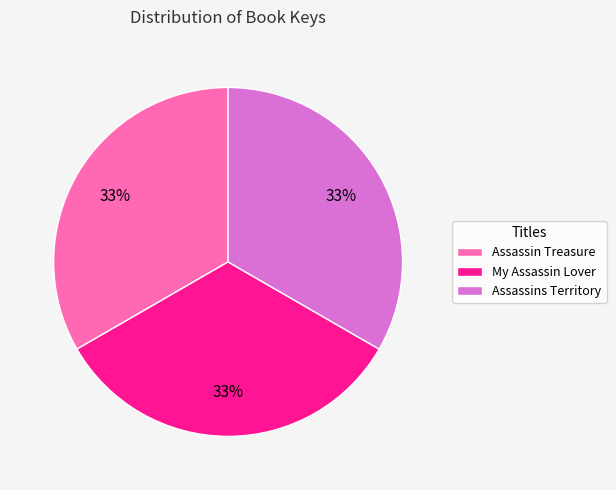

To the nearest percent, what is the combined percentage of My Assassin Lover and Assassins Territory?

67%